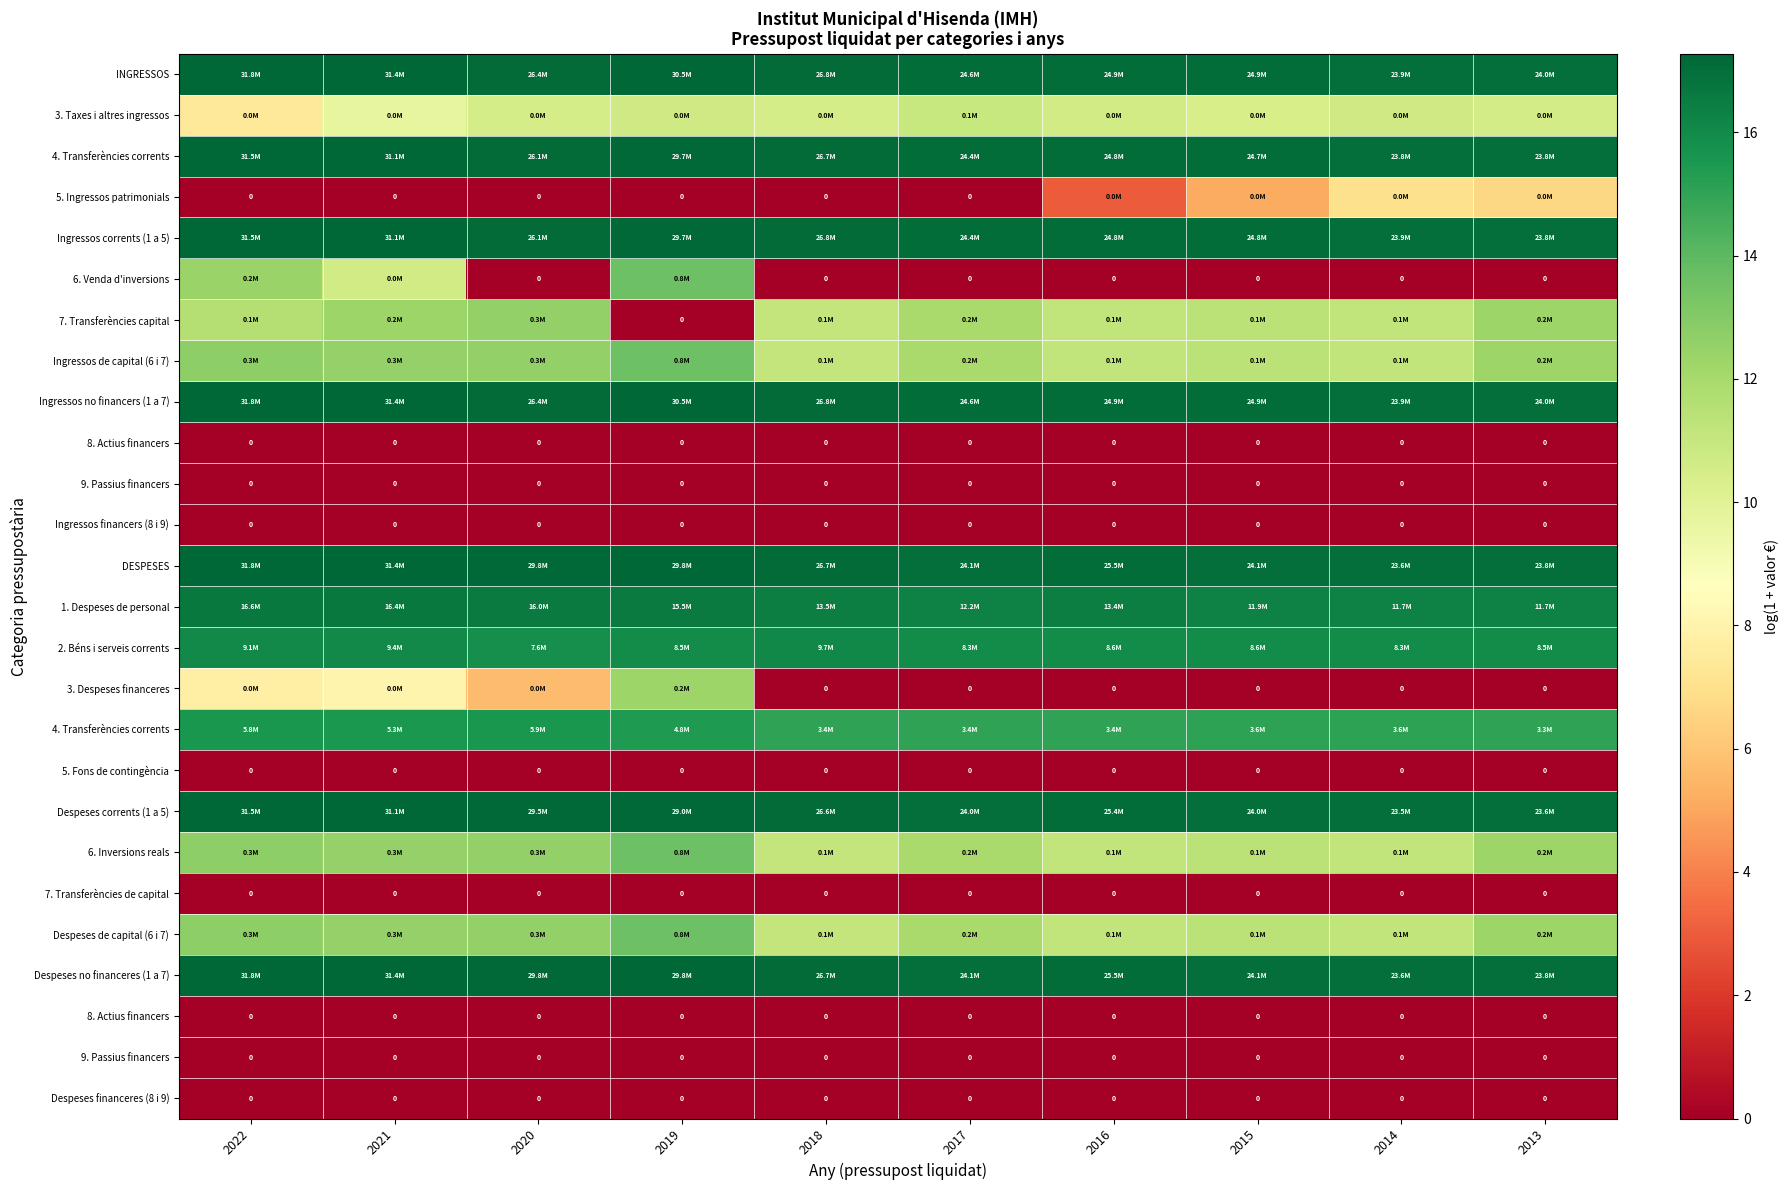

Which has a higher value, 2015 or 2019?

2019